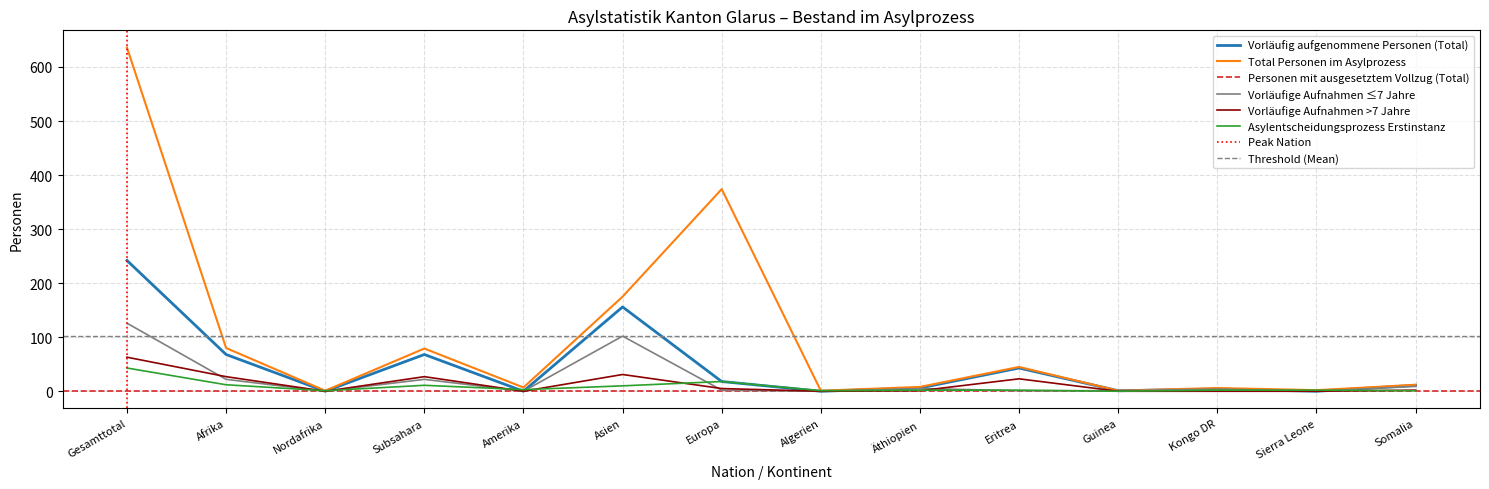

Between Eritrea and Sierra Leone, which is larger?

Eritrea